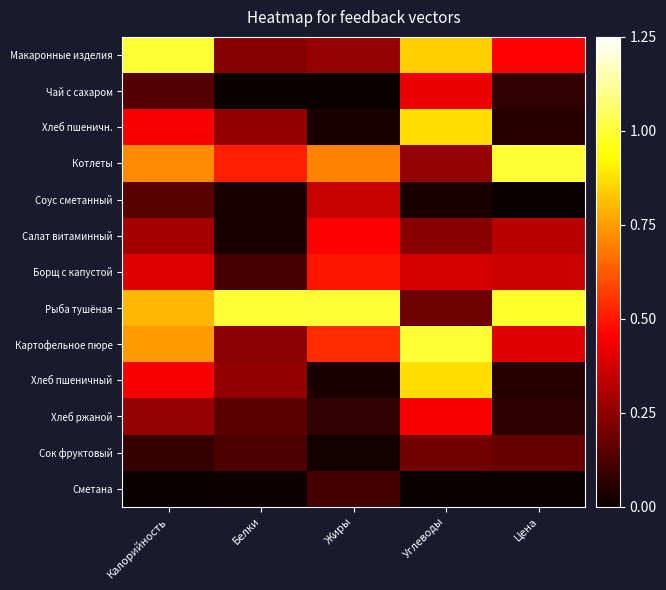

Count the number of categories in the chart.

5